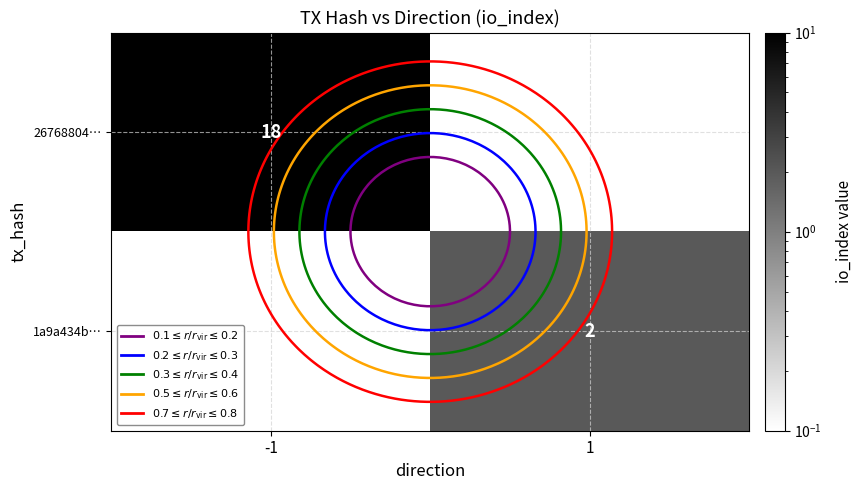

Which series changed the most between -1 and 1?

26768804…